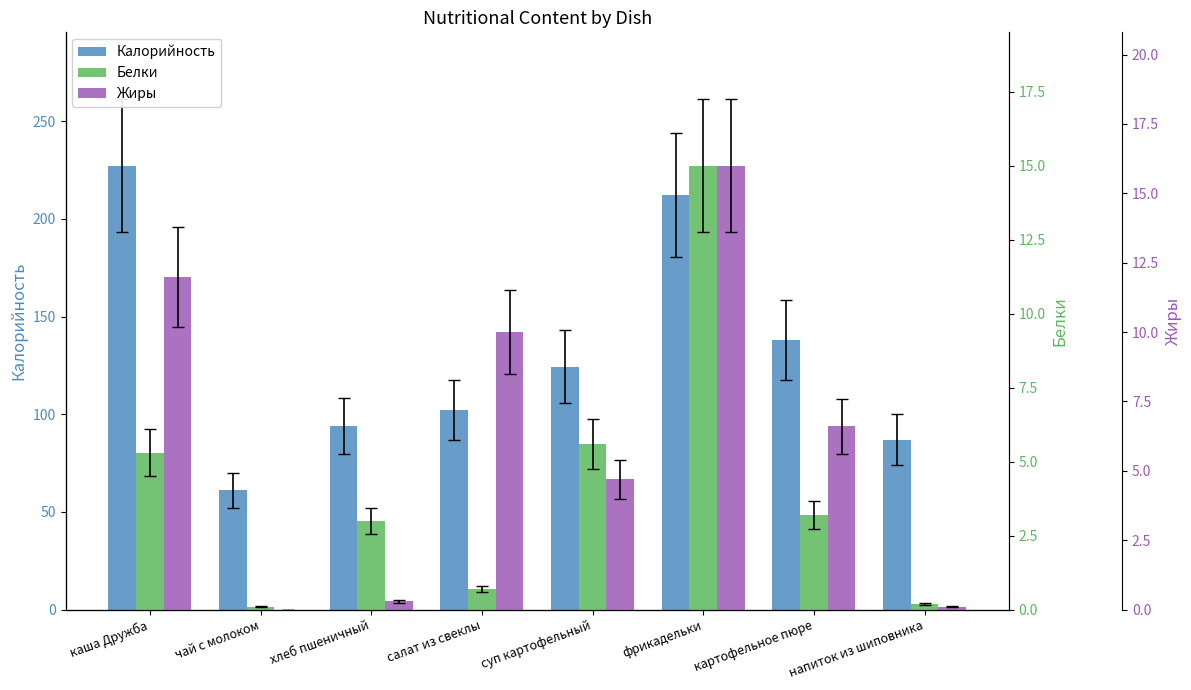

What position from the right is фрикадельки?

3